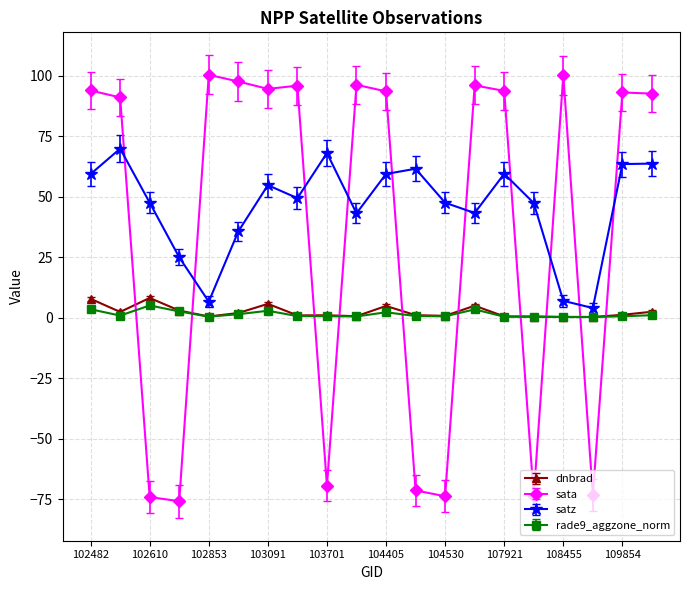

What is the value of the satz point at the 5th from the left?

6.6